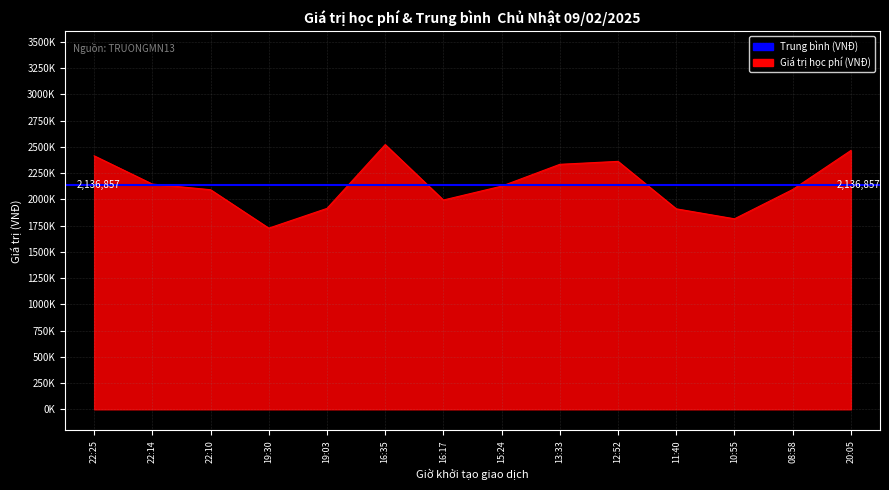

The chart shows a value of 2466000 at 20:05. True or false?

True